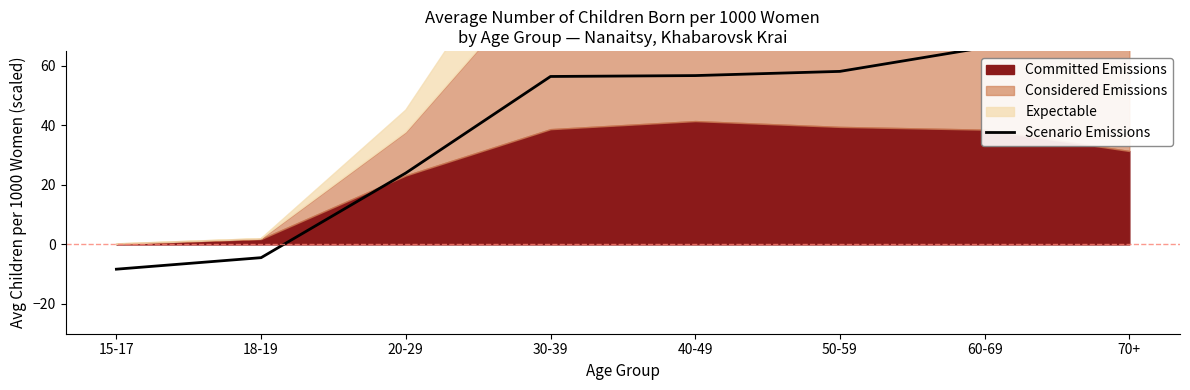

What is the greatest value displayed?

76.5